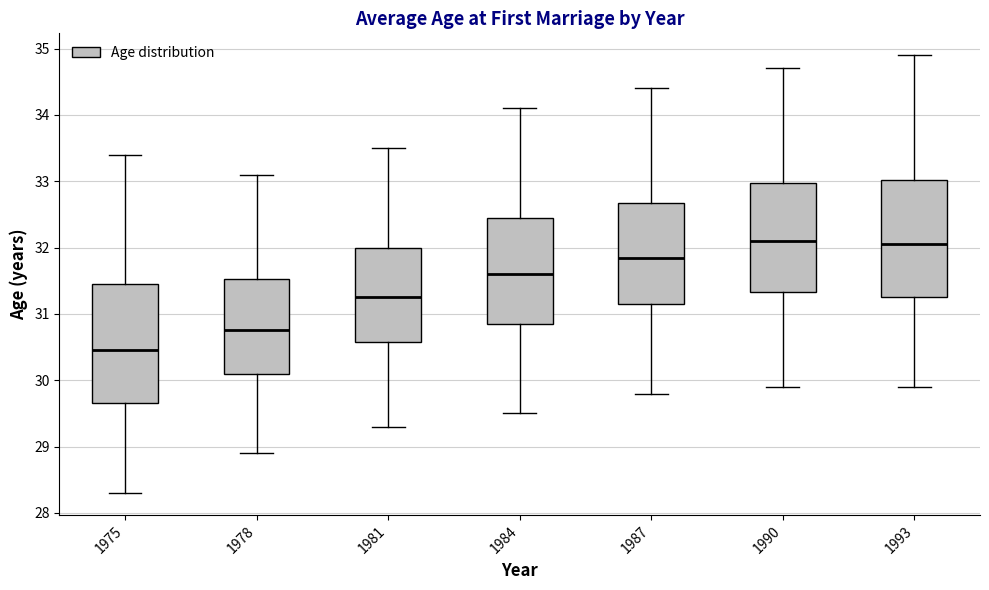

Where is the upper edge of the box at x = 1978 on the y-axis? The values are not printed on the chart, so give them approximately, as read against the axis.

31.5